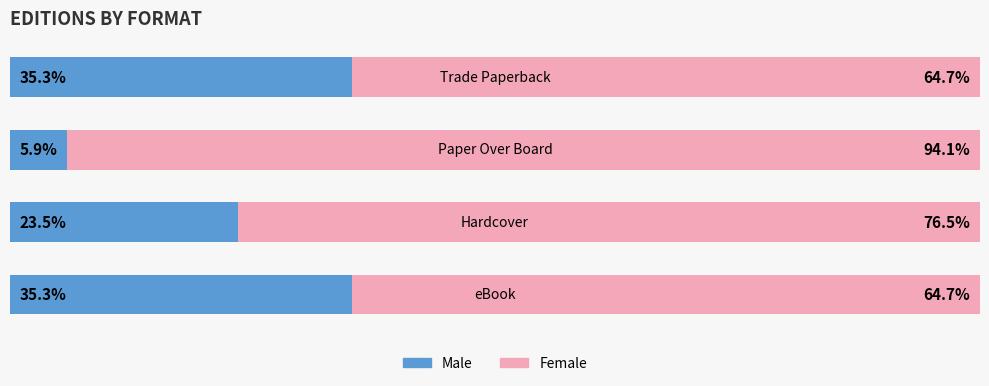

What are all the series names shown in the legend?

Male, Female